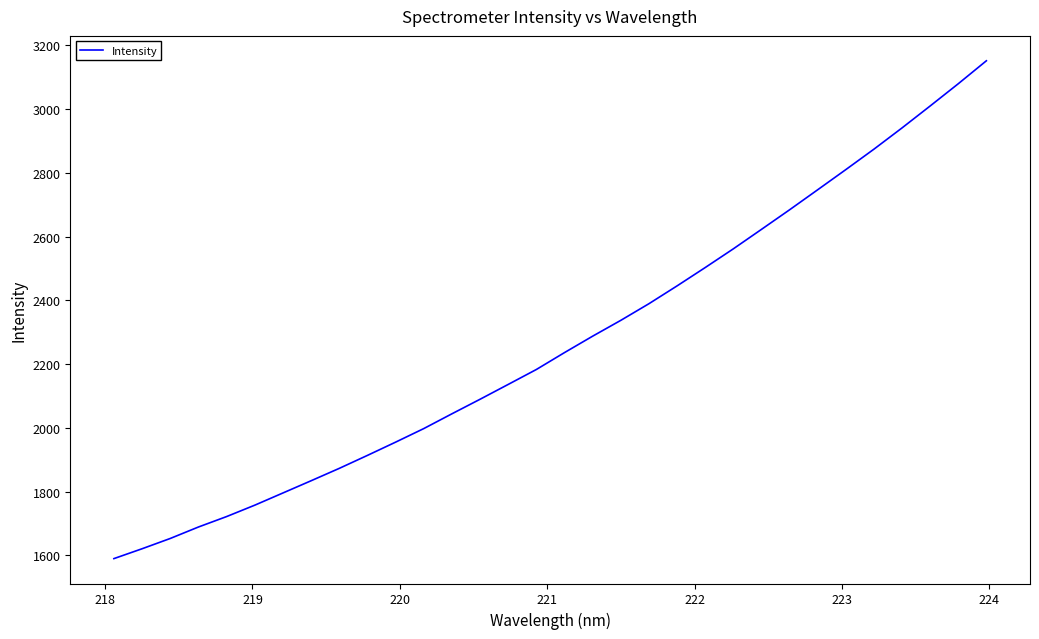

What is the difference between the maximum and minimum values?

1561.0